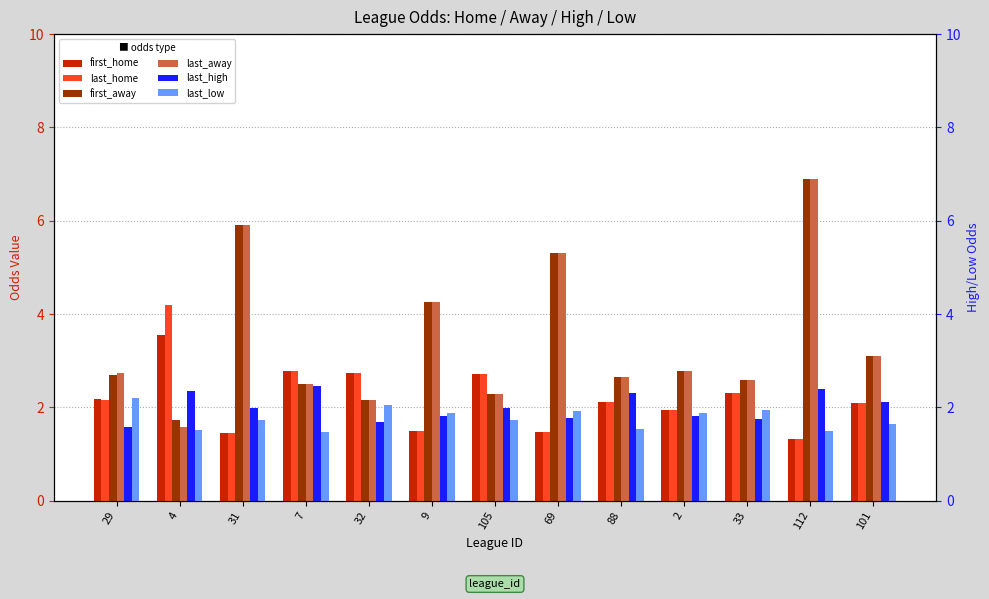

Which series changed the most between 9 and 69?

first_away